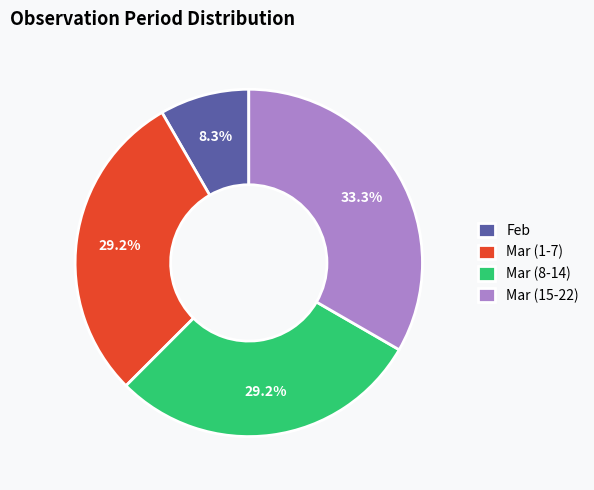

How many segments does this pie chart have?

4